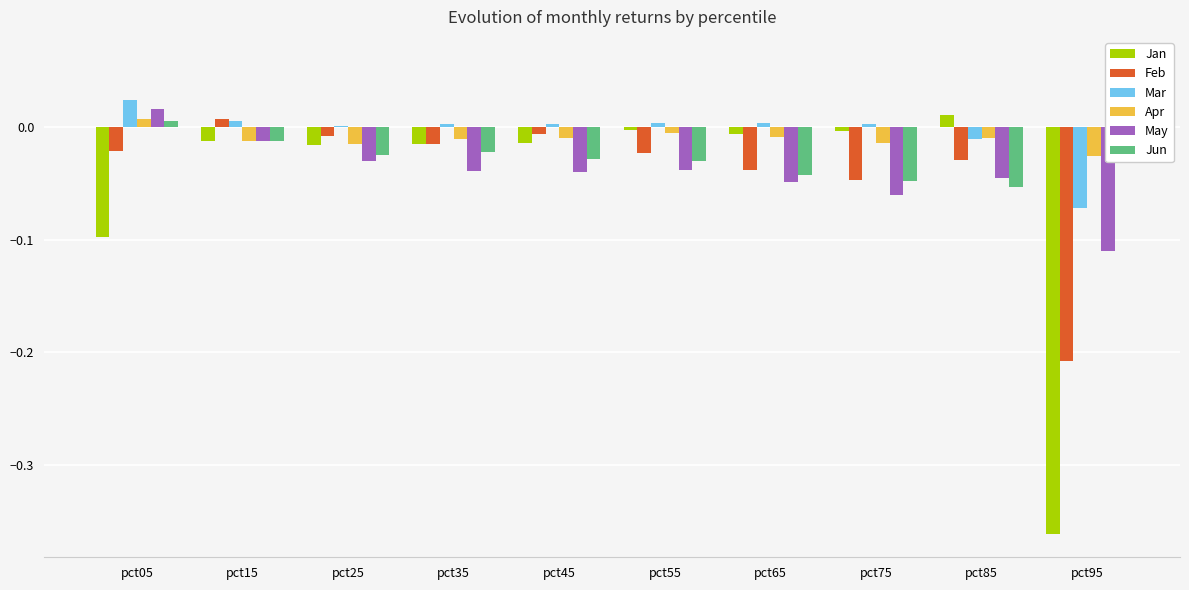

How many positive values does the Feb series have?

1